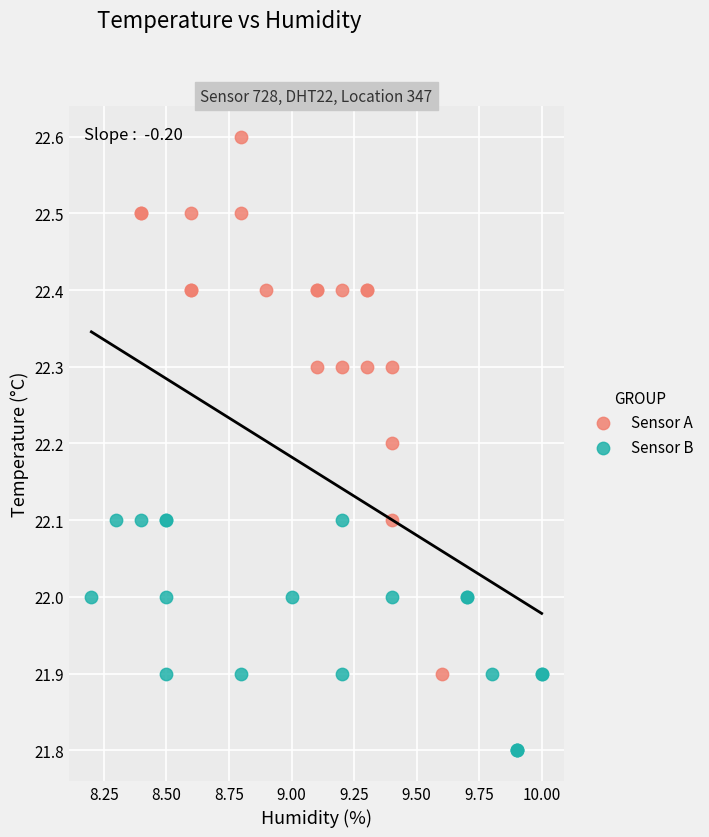

Which series has the largest Y range (max minus min)?

Sensor A